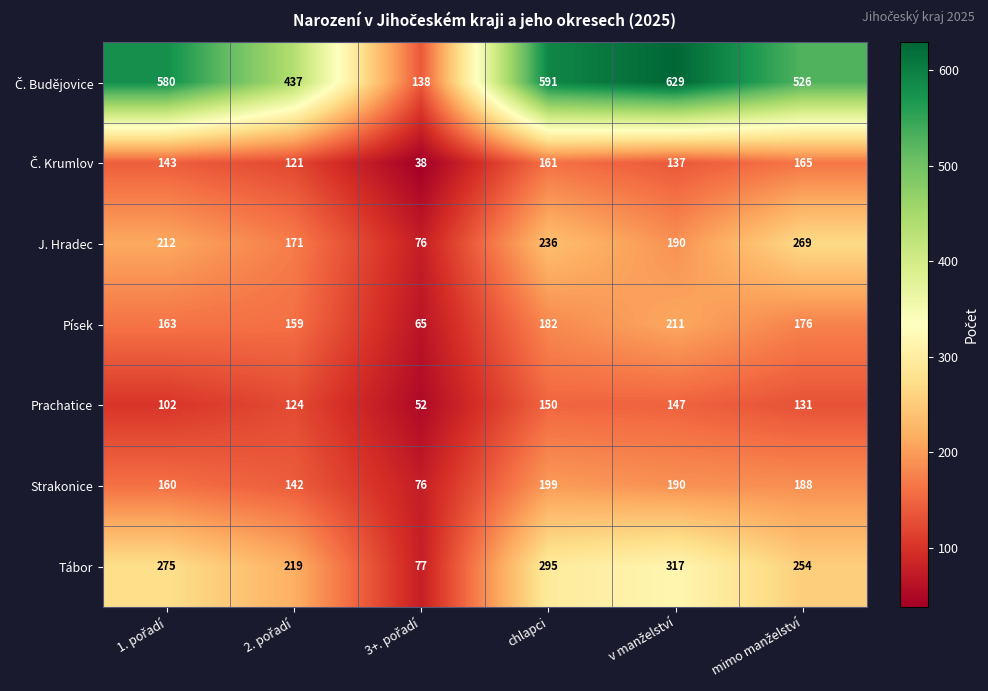

Where does the Strakonice series first go above 188?

chlapci